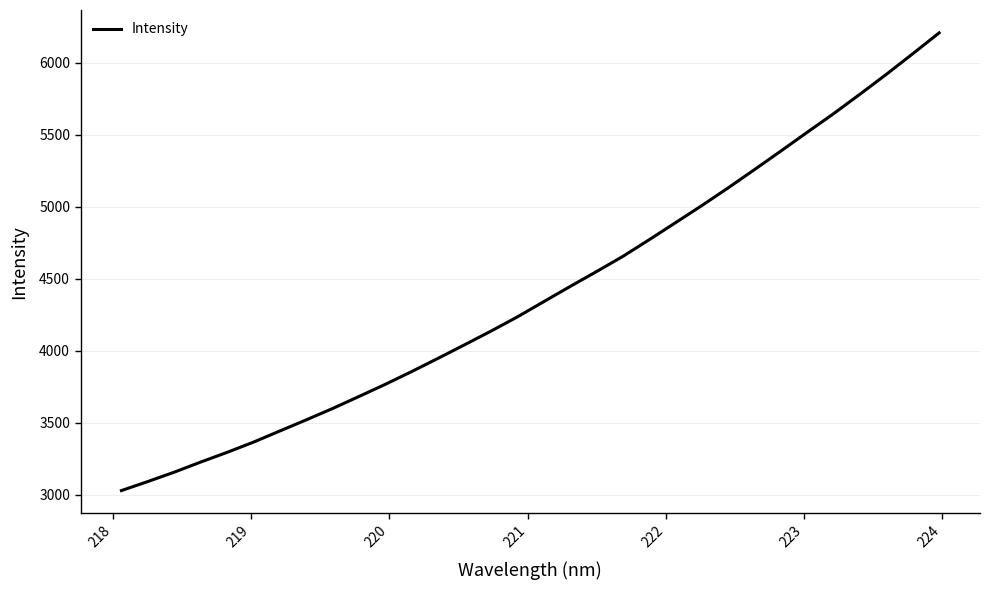

What is the smallest value displayed?

3029.6